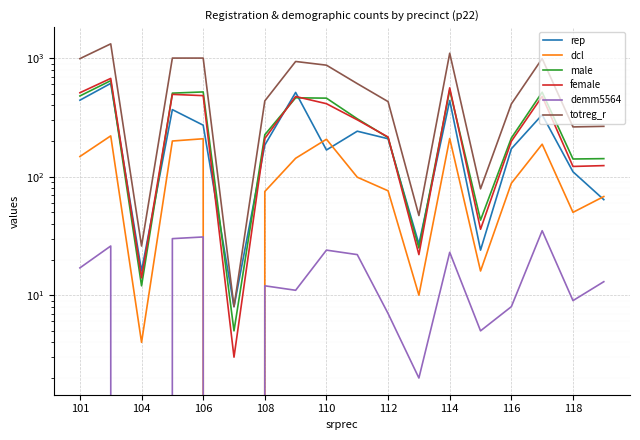

What is the maximum value shown in the chart?

1321